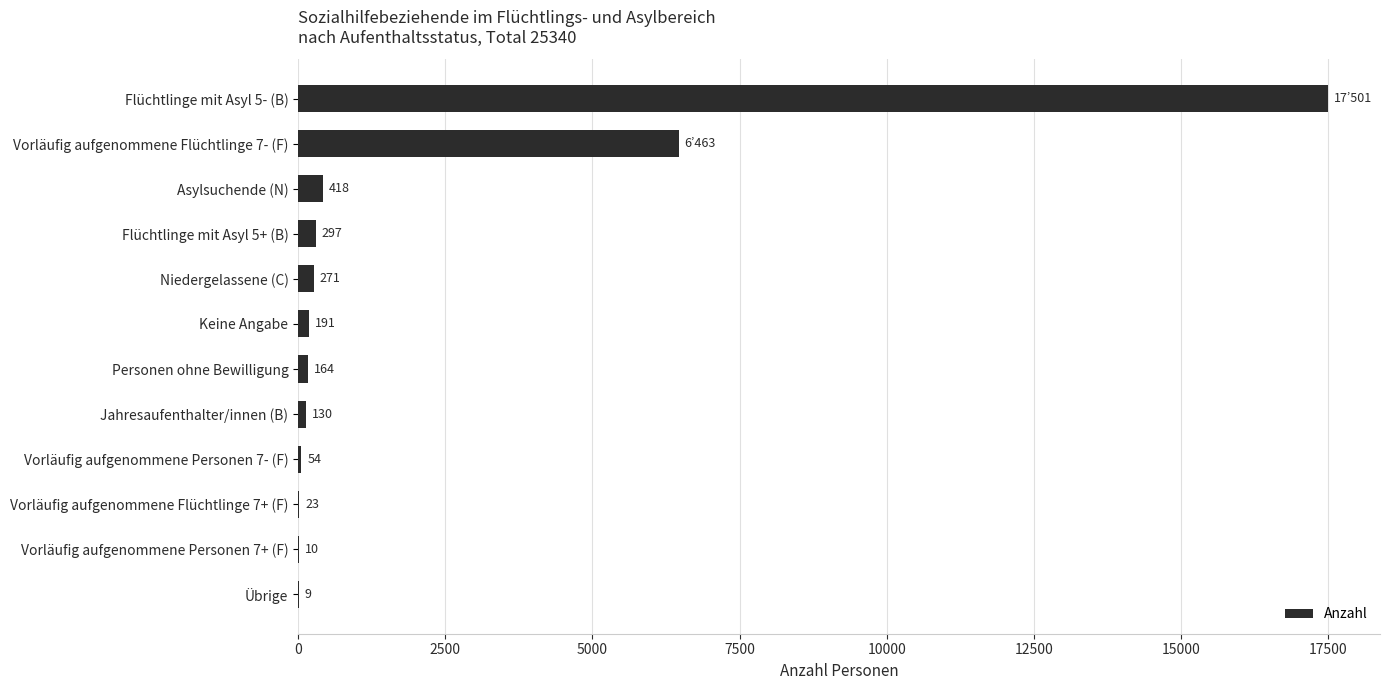

At which label is the value closest to 8755?

Vorläufig aufgenommene Flüchtlinge 7- (F)